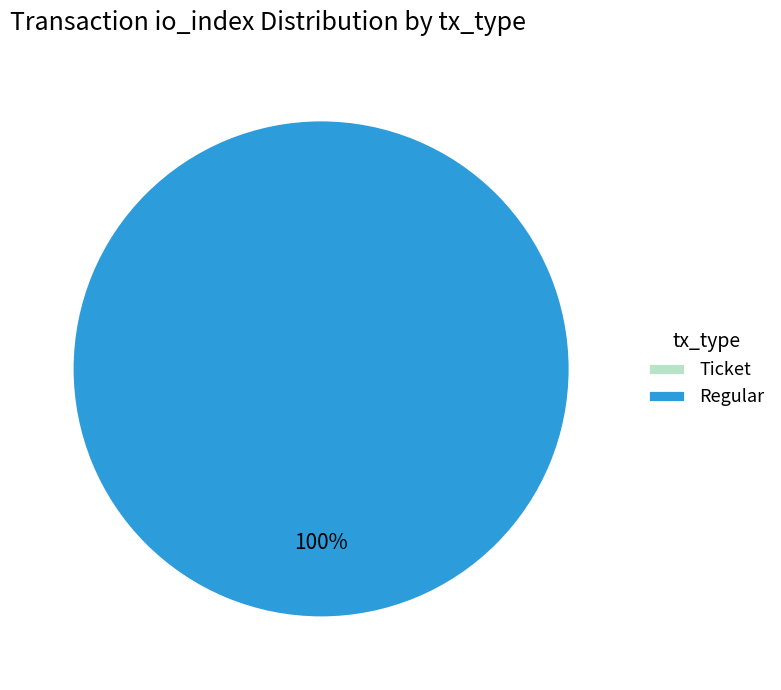

To the nearest percent, what is the combined percentage of Regular (io_index=12) and Ticket (io_index=0)?

100%